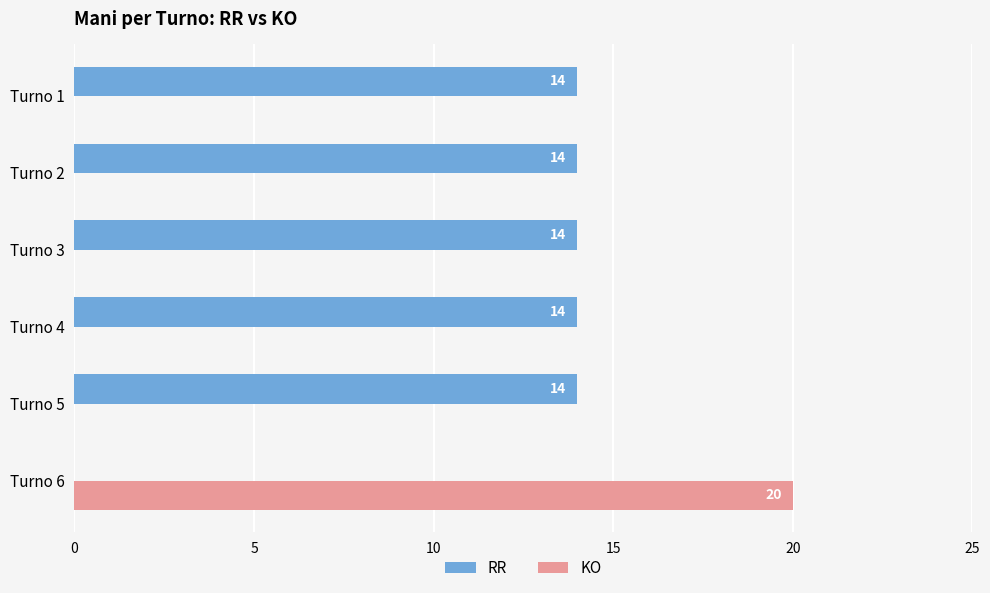

What is the greatest value displayed?

20